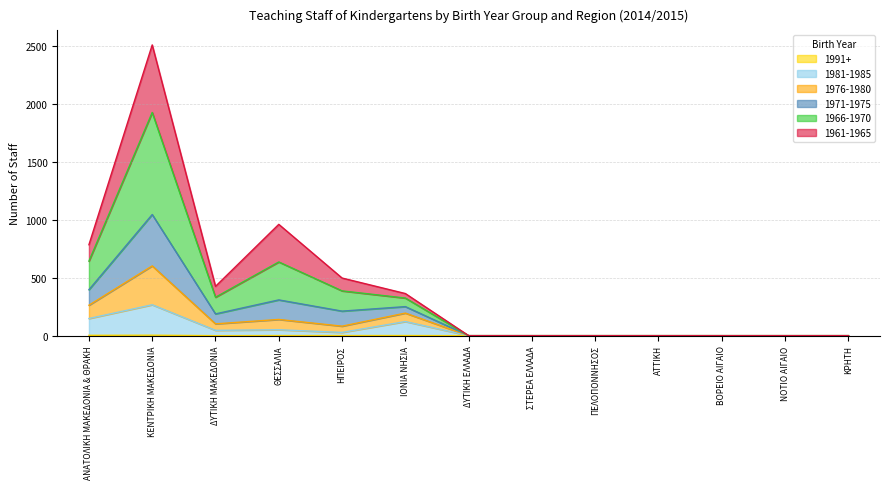

At which category is the sum across all series the highest?

ΚΕΝΤΡΙΚΗ ΜΑΚΕΔΟΝΙΑ